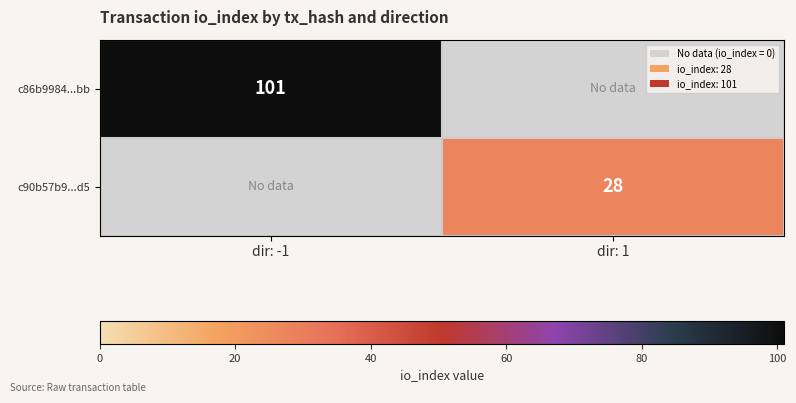

Is the value of c90b57b9...d5 at dir: 1 greater than the value of c86b9984...bb at dir: -1?

No